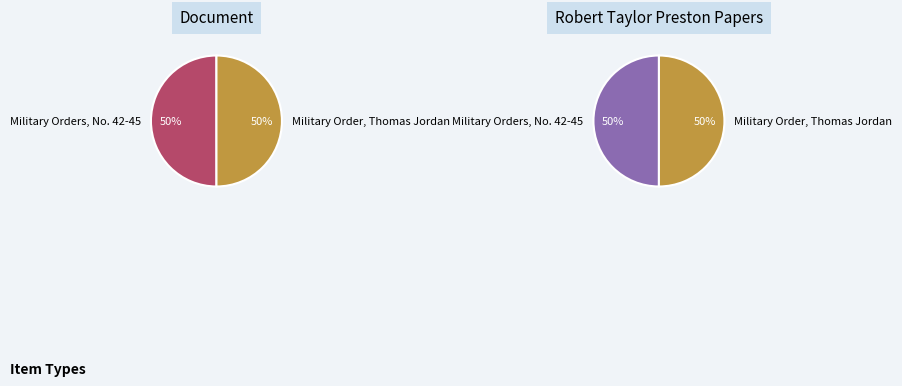

Which slice is the smallest?

Military Order, Thomas Jordan